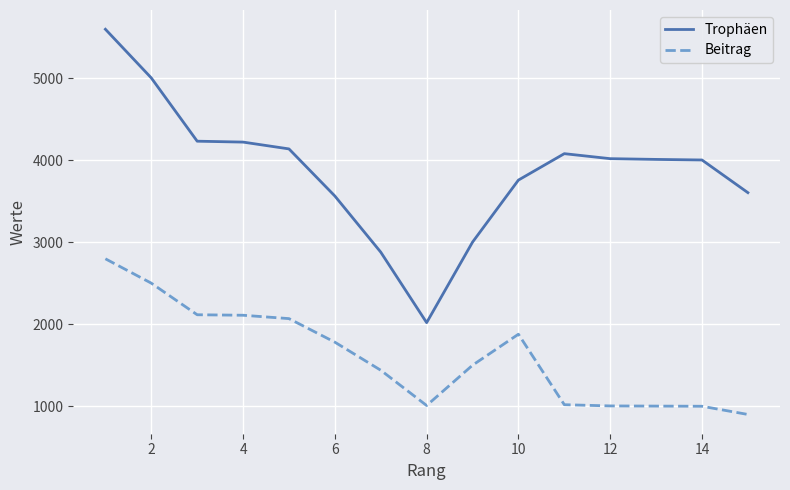

True or false: Trophäen and Beitrag cross at least once.

False